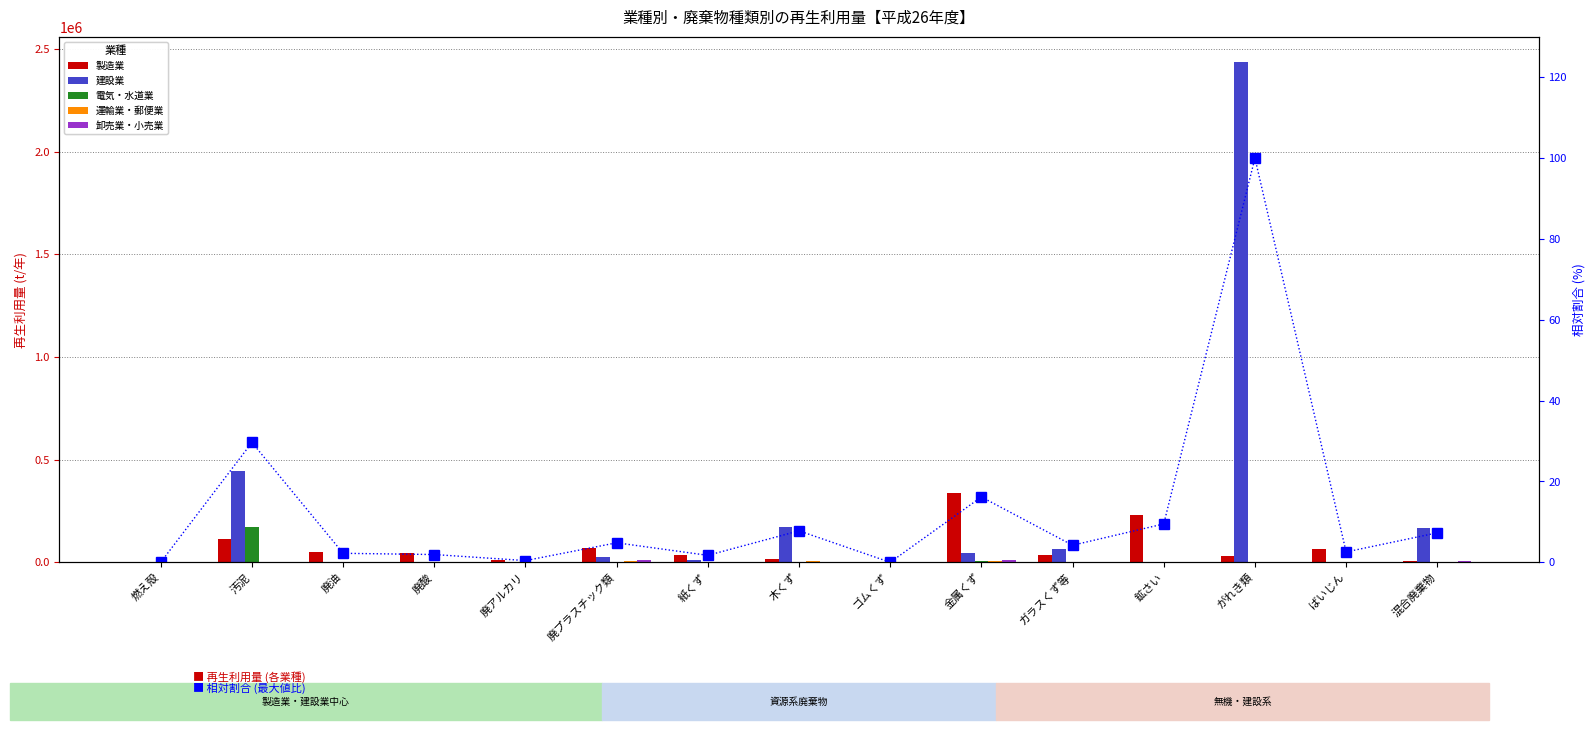

At 鉱さい, list the series in order from smallest to largest.

電気・水道業, 卸売業・小売業, 運輸業・郵便業, 相対割合 (%), 建設業, 製造業